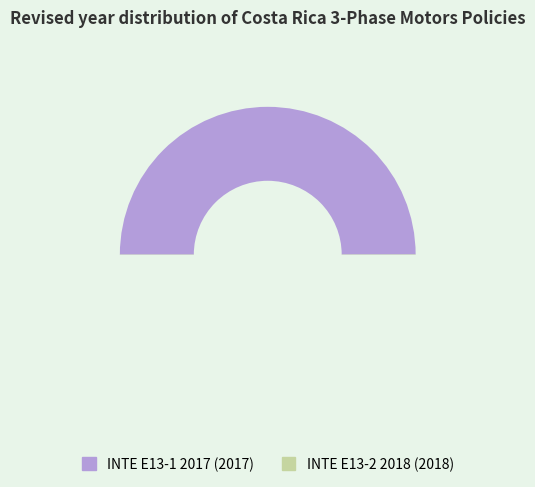

What is the change in value from INTE E13-1 2017 to INTE E13-2 2018?

+1